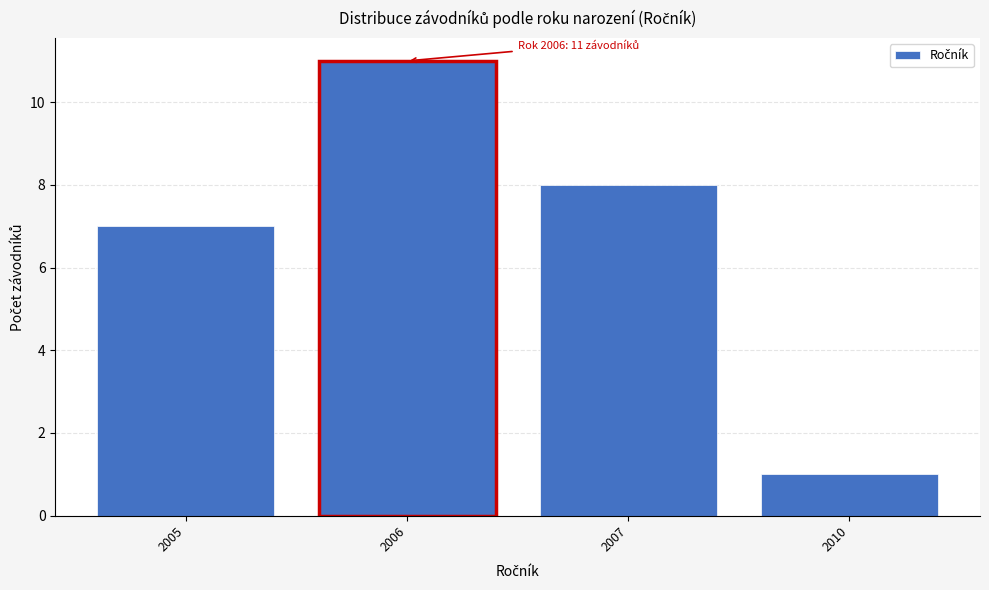

Reading left to right, list all the values displayed in this chart.

2005=7	2006=11	2007=8	2010=1